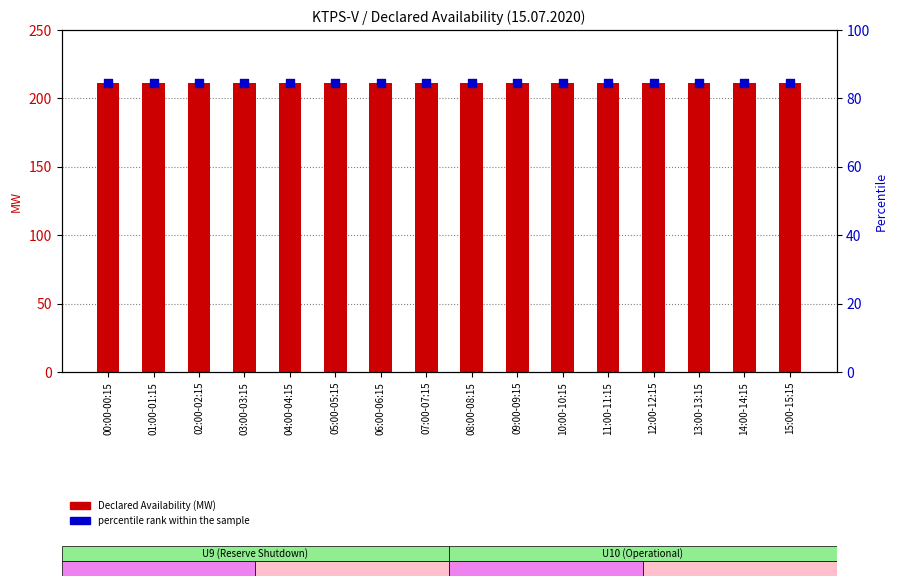

Which series contains the lowest Y value?

percentile rank within the sample